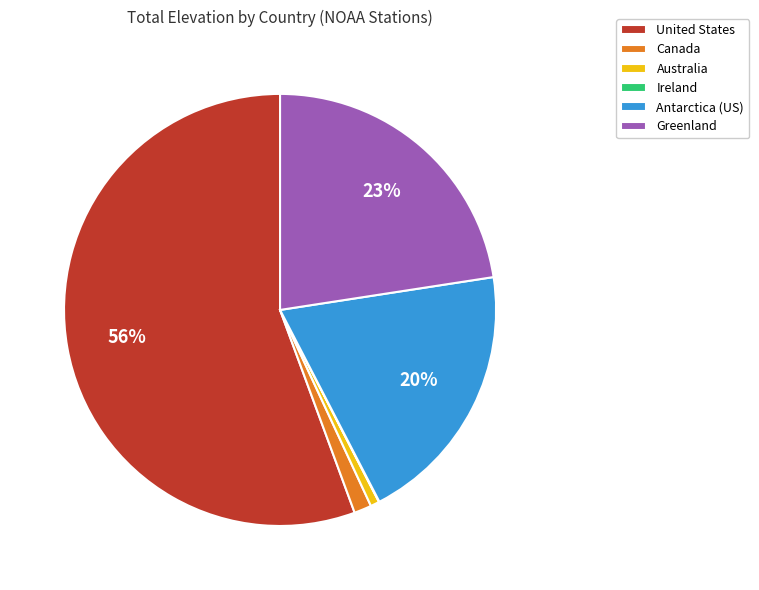

Is it true that United States is 56% of the pie?

True